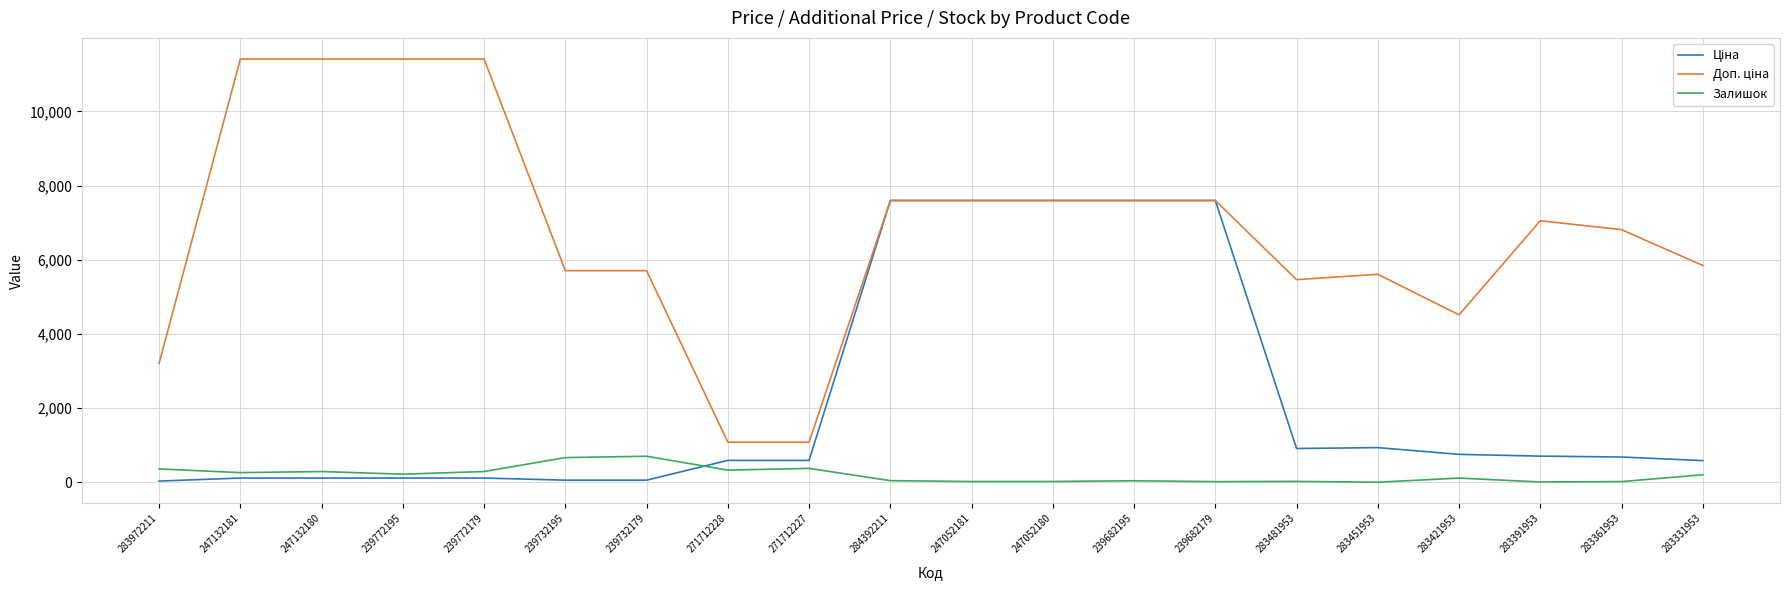

At how many categories does at least one series exceed 6270?

11